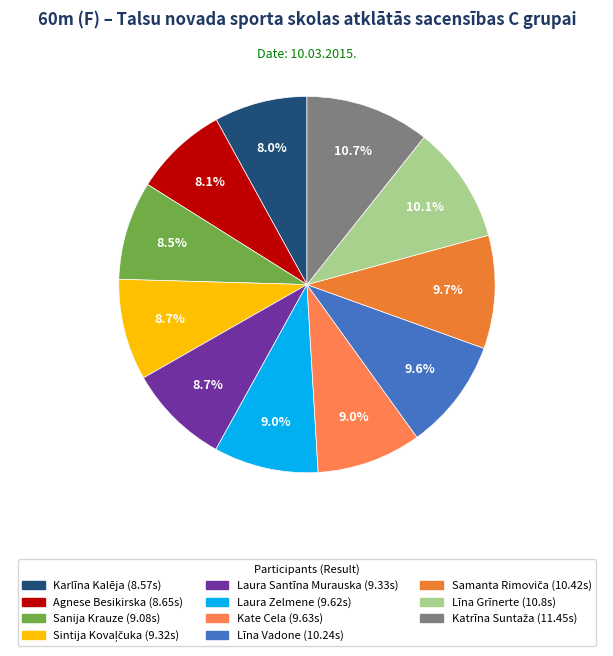

What percentage do Katrīna Suntaža and Sanija Krauze together represent?

19.2%